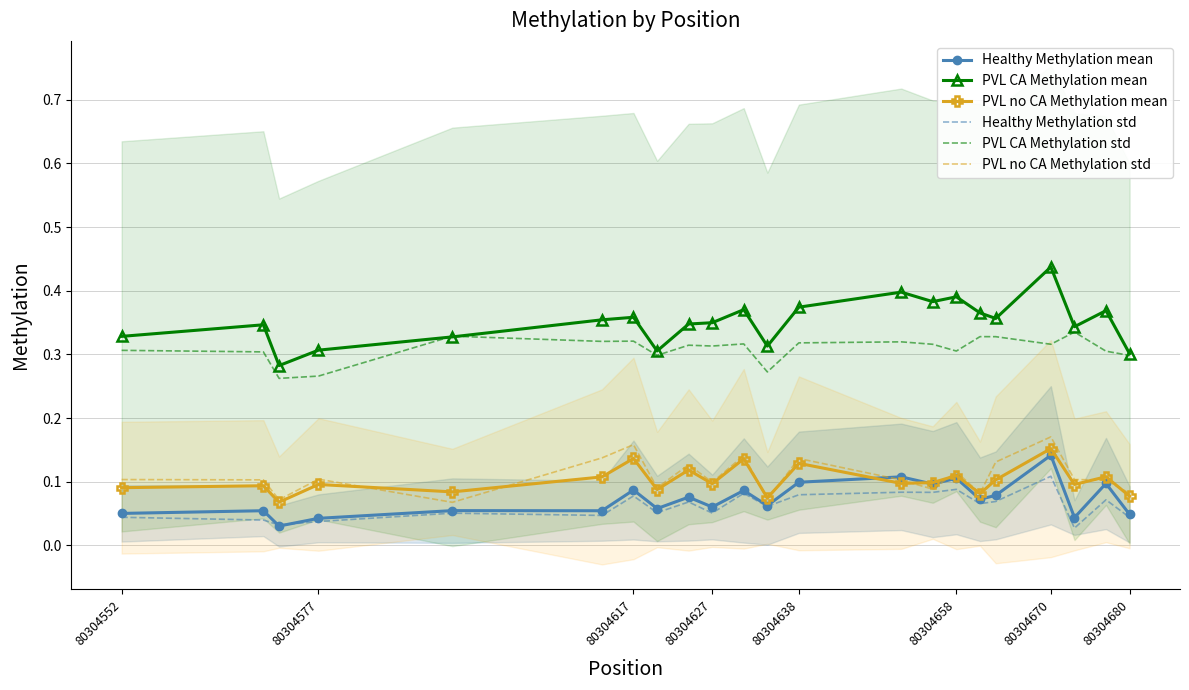

What is the average value of the PVL CA Methylation std series?

0.3